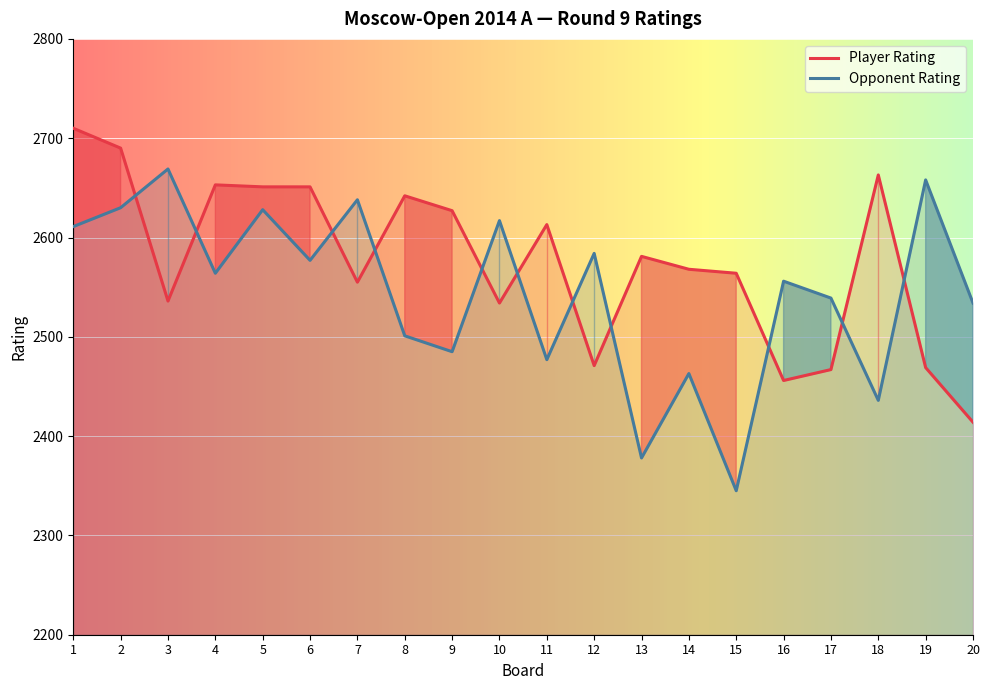

True or false: Opponent Rating has more than 1 points higher than both neighbors.

True